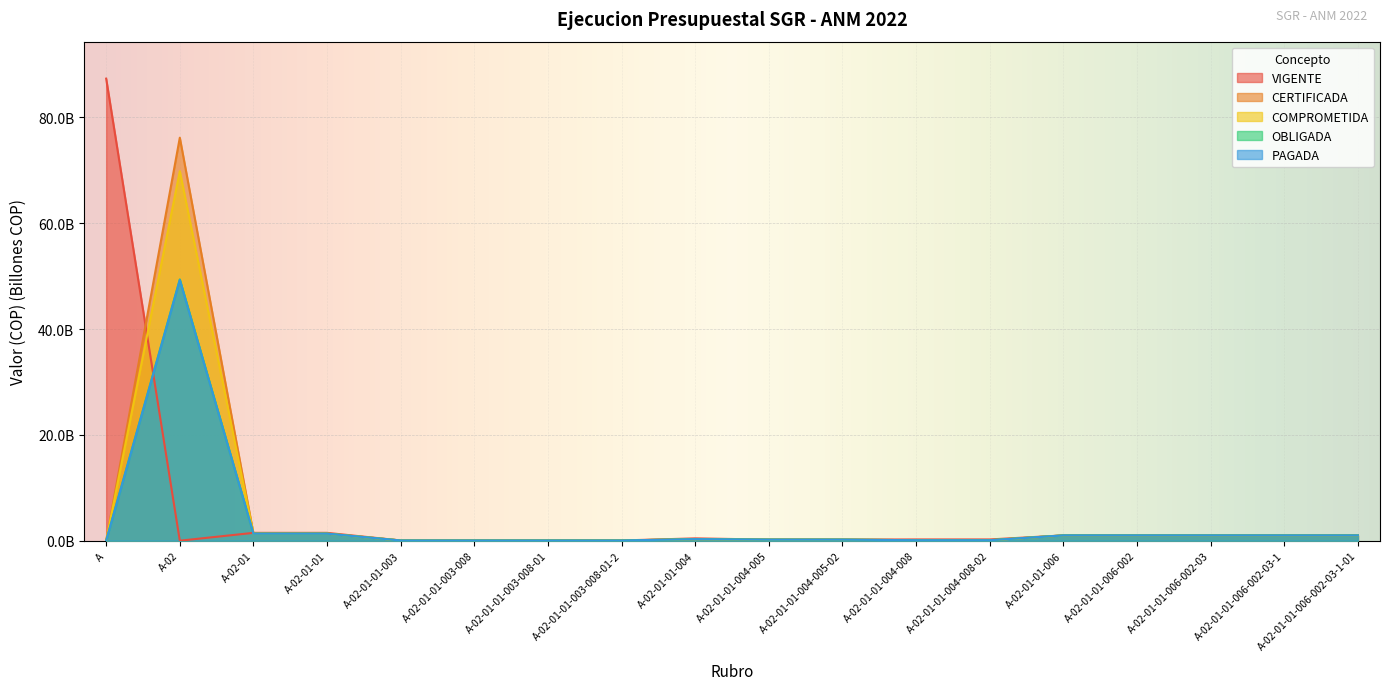

True or false: CERTIFICADA has a value of 76.2 at A-02.

True